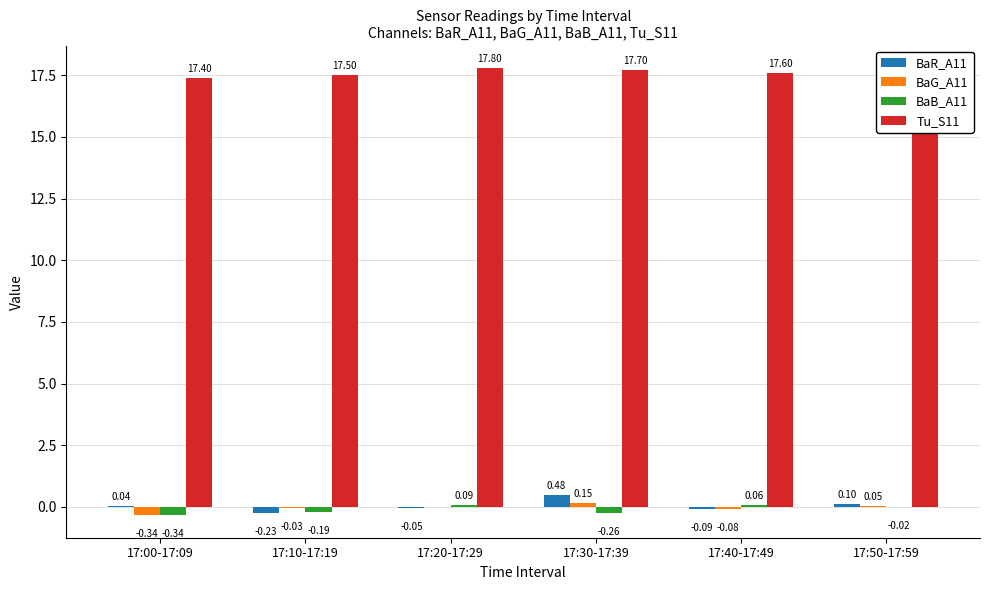

Which series changed the most between 17:30-17:39 and 17:40-17:49?

BaR_A11